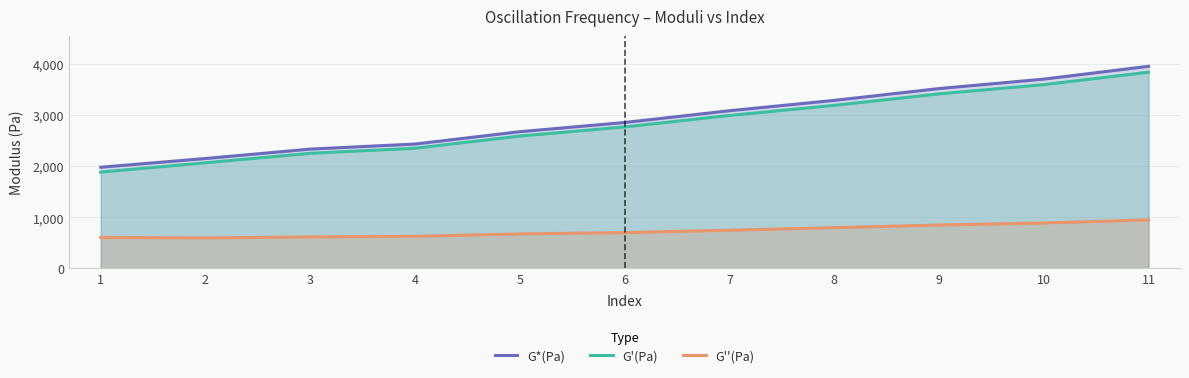

How many series are shown in this chart?

3